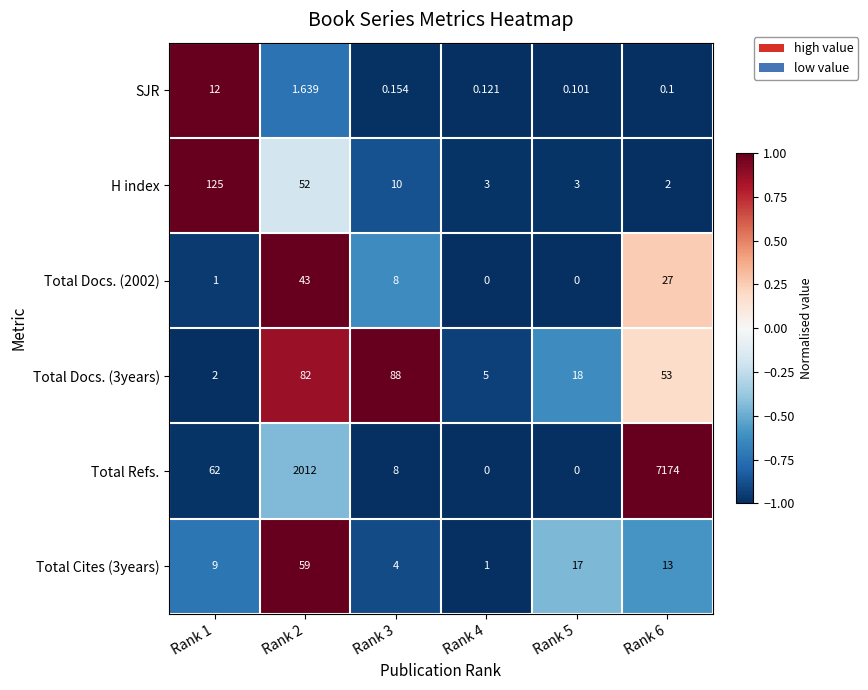

Which series has the largest range (max minus min)?

Total Refs.